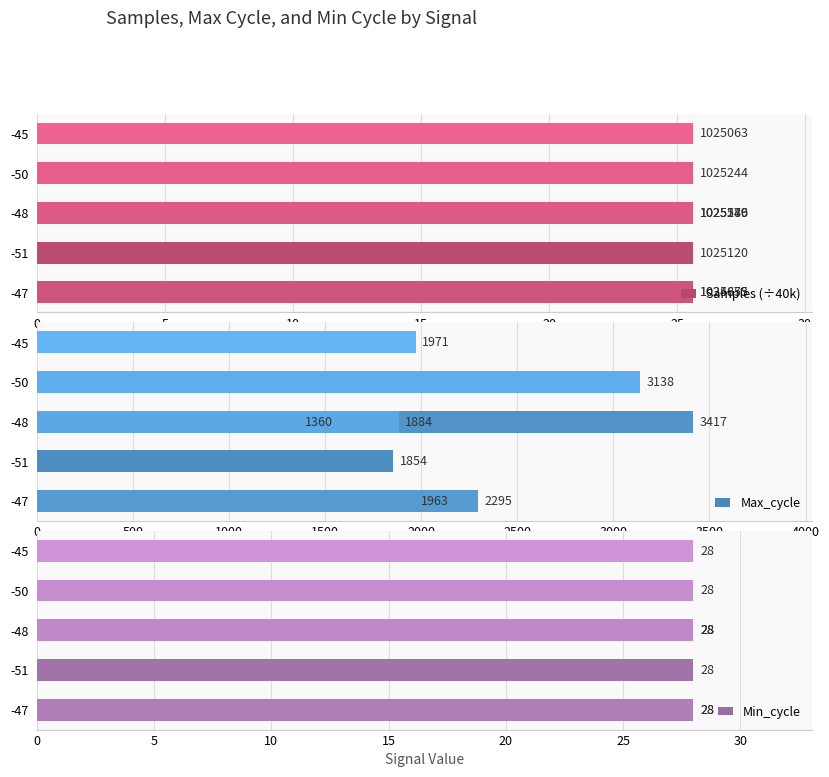

What is the average value of the Samples (÷40k) series?

25.6